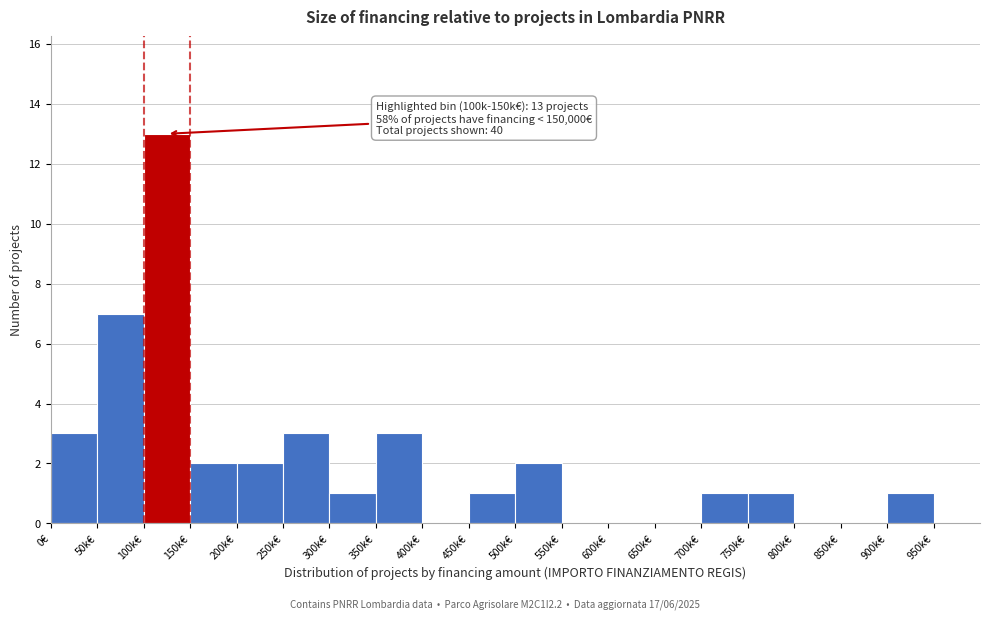

Reading right to left, transcribe all the data shown in this chart.

950k€=0	900k€=1	850k€=0	800k€=0	750k€=1	700k€=1	650k€=0	600k€=0	550k€=0	500k€=2	450k€=1	400k€=0	350k€=3	300k€=1	250k€=3	200k€=2	150k€=2	100k€=13	50k€=7	0€=3